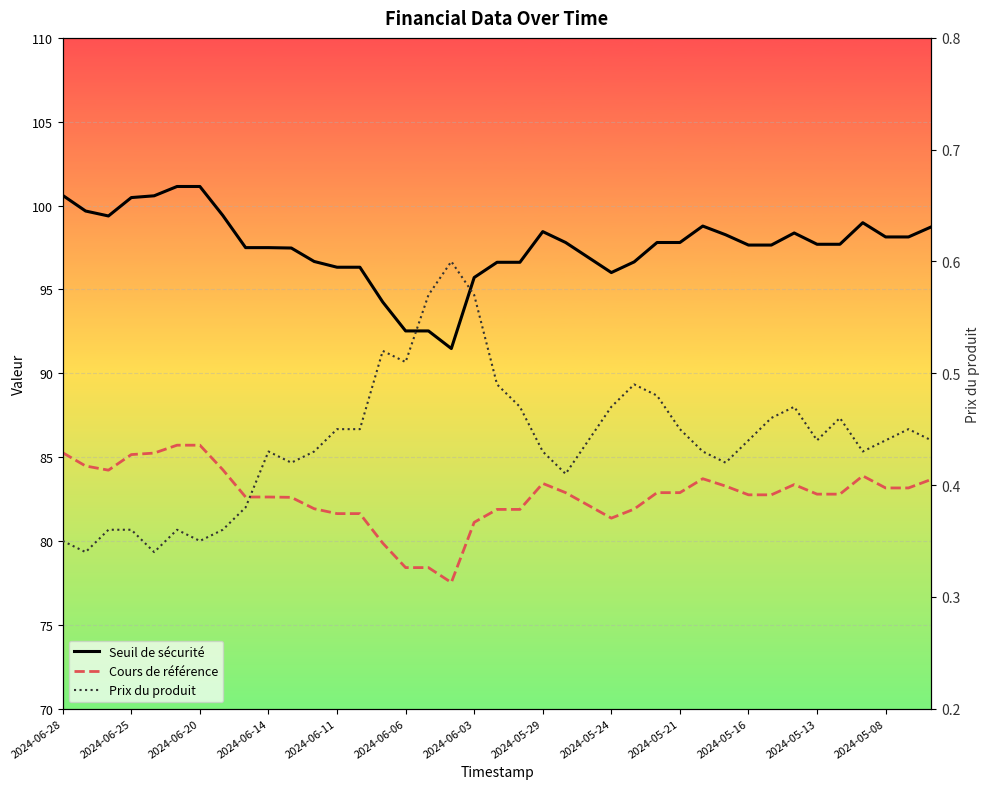

Which series has the largest range (max minus min)?

Seuil de sécurité